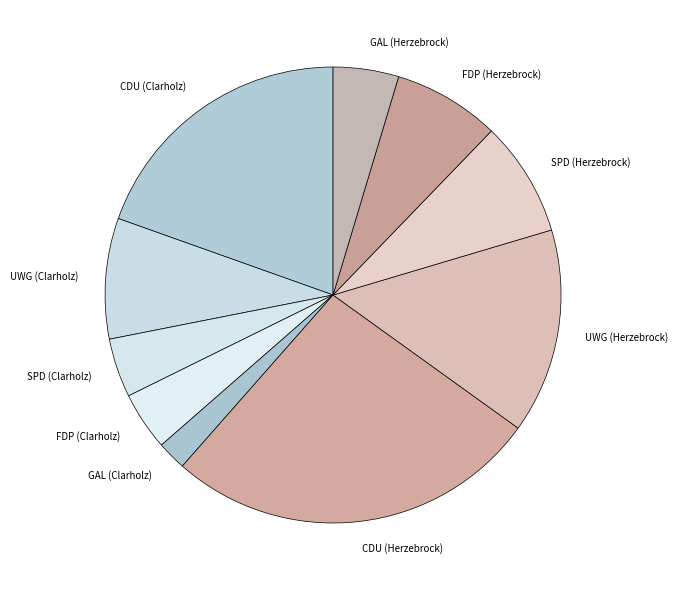

How many slices are in this pie chart?

10